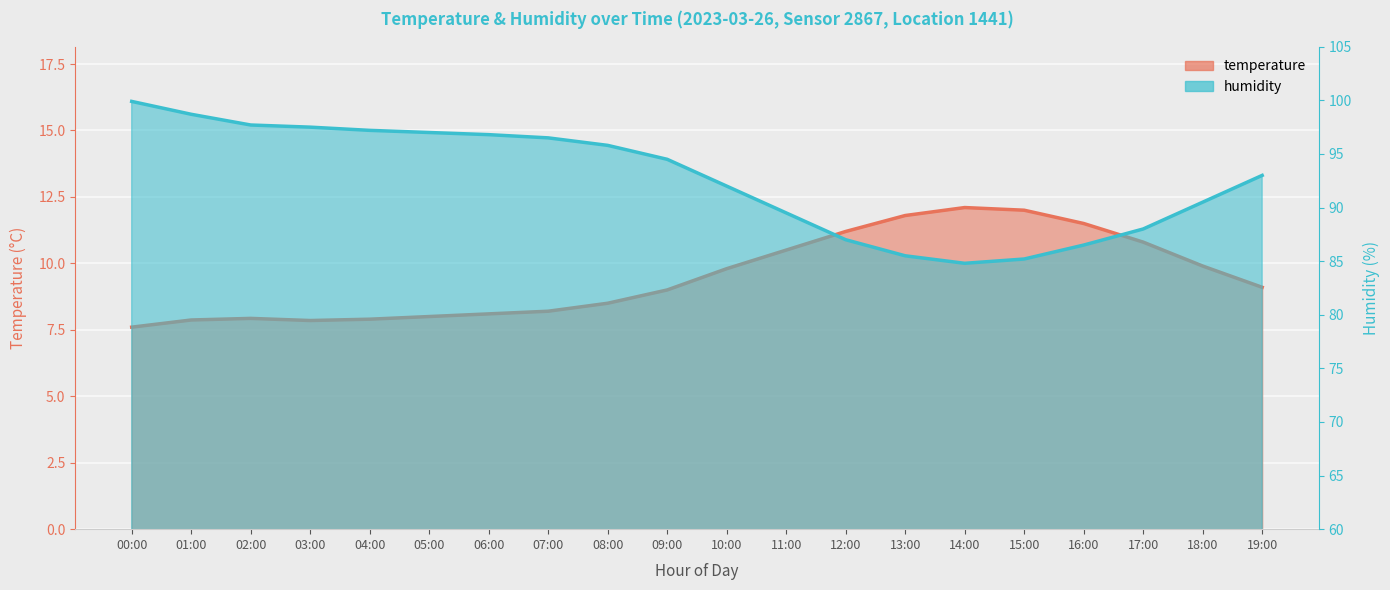

Does the chart display data point markers on the line(s)?

No